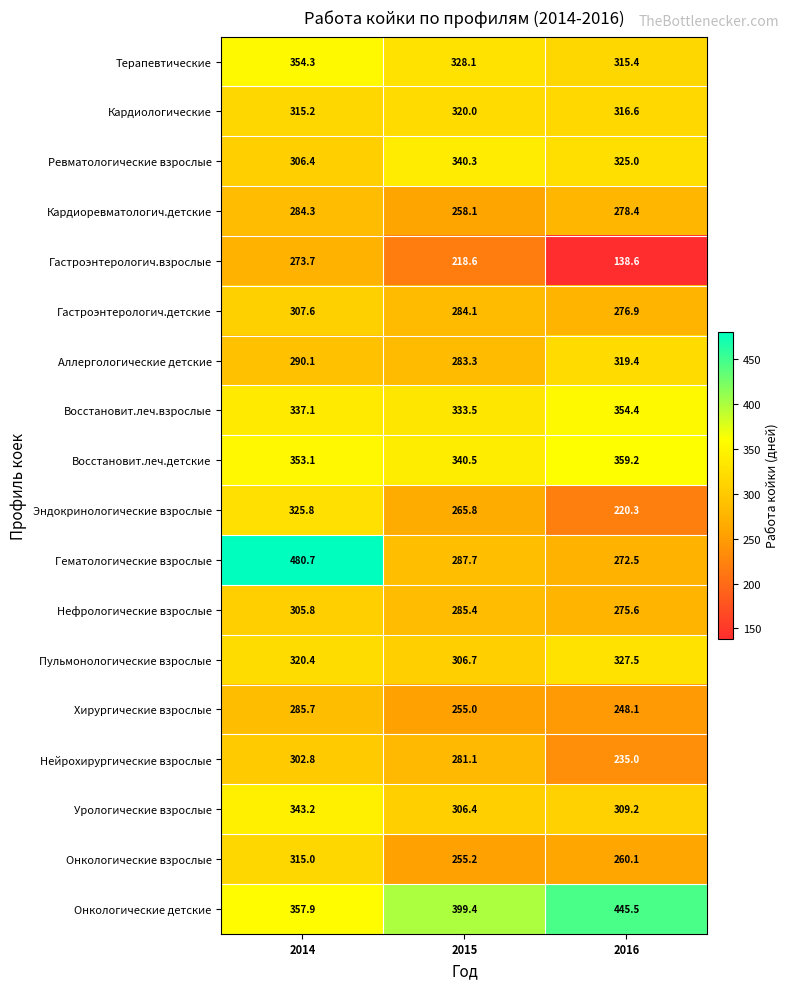

How many categories are shown in the chart?

3